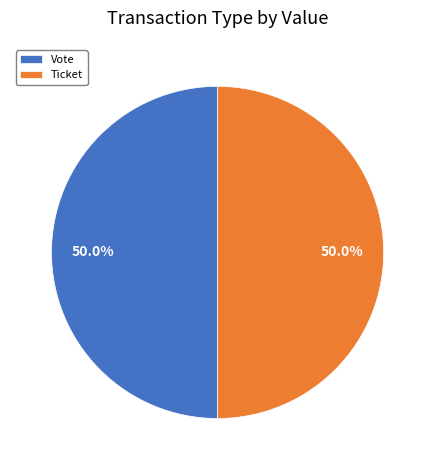

Approximately how many times larger is the value at Vote compared to Ticket?

1.0